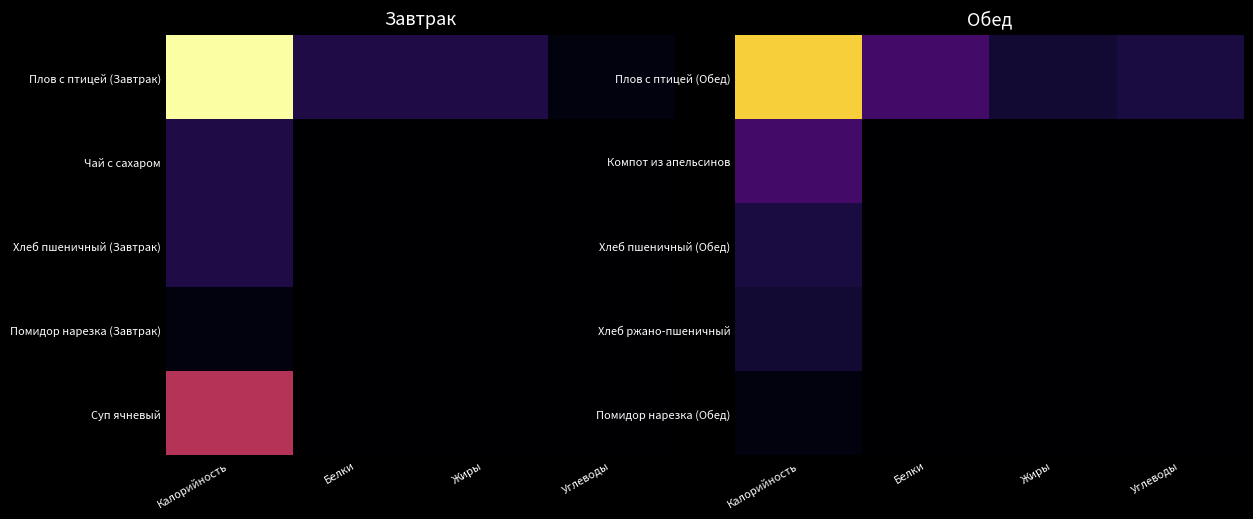

True or false: Плов с птицей (Обед) has a value of 12 at Углеводы.

False